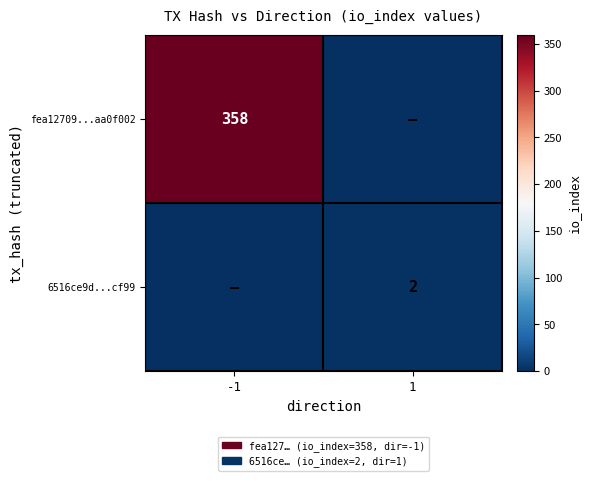

At how many categories does at least one series exceed 78?

1